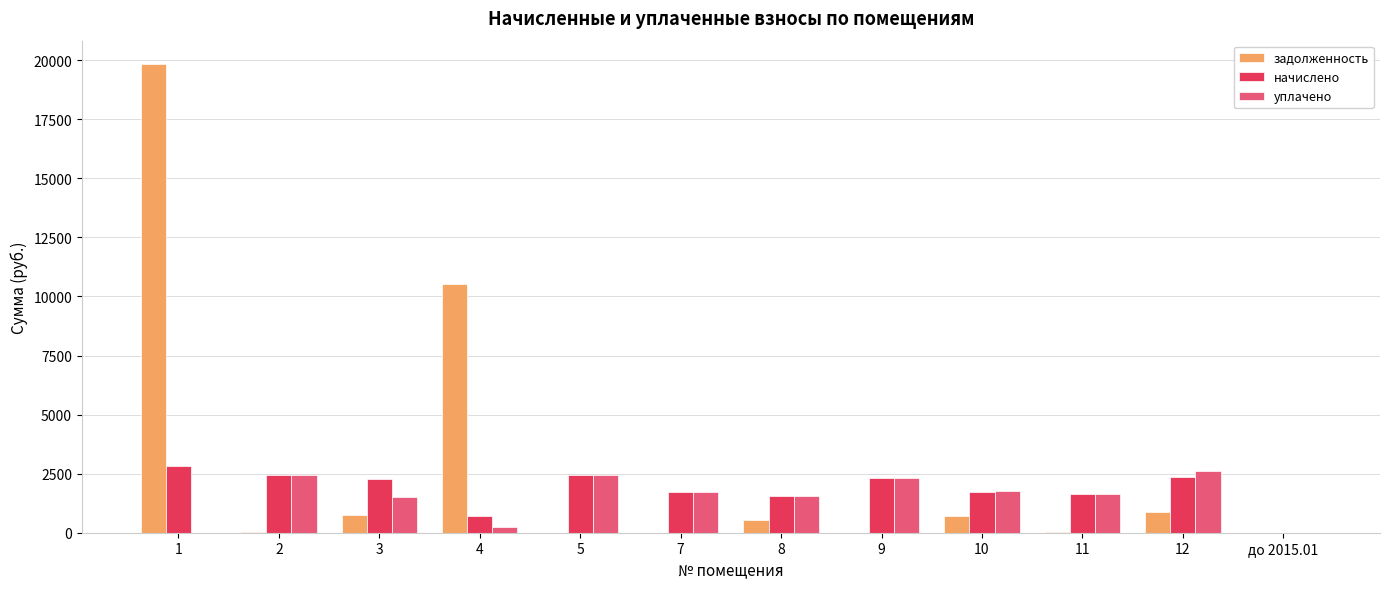

Is it true that уплачено equals 1761.9 at 10?

True